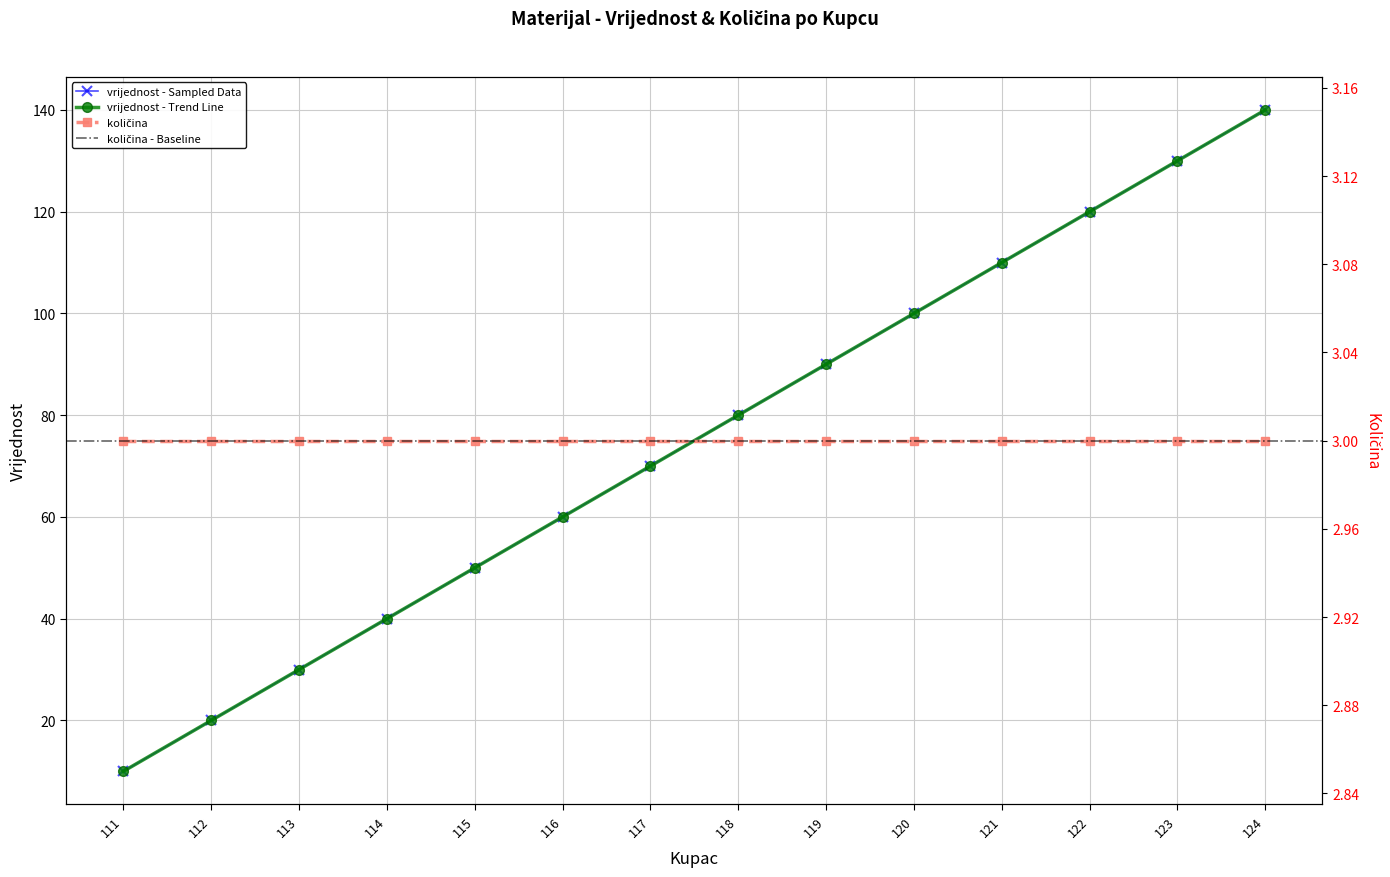

Is it true that the value at 118 is 125?

False